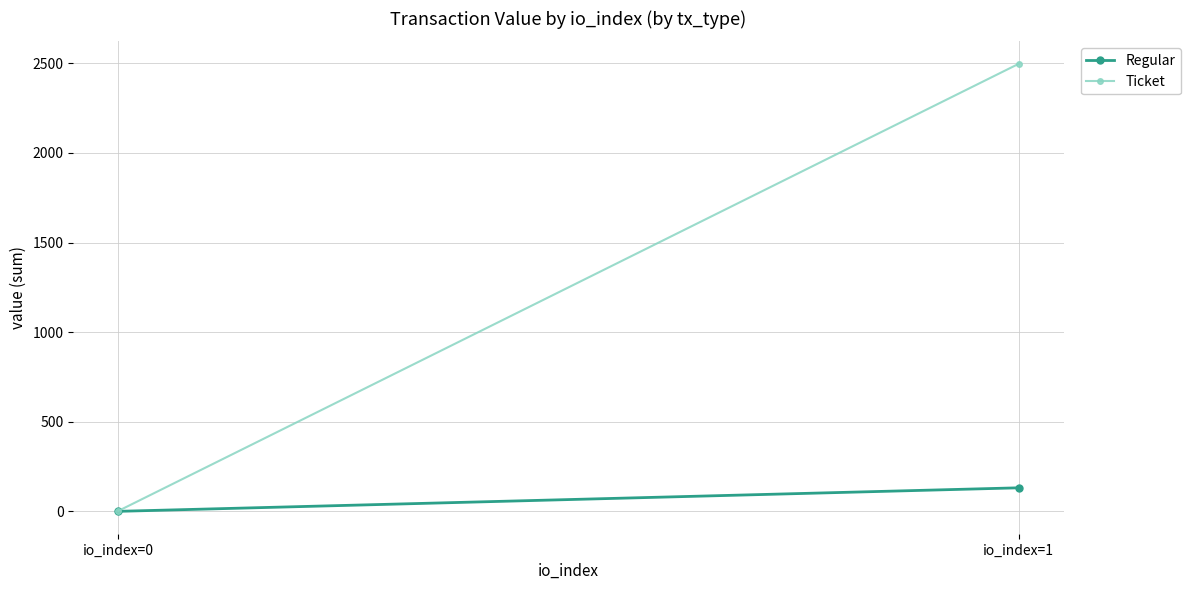

Is it true that Regular equals 0.1 at io_index=0?

True